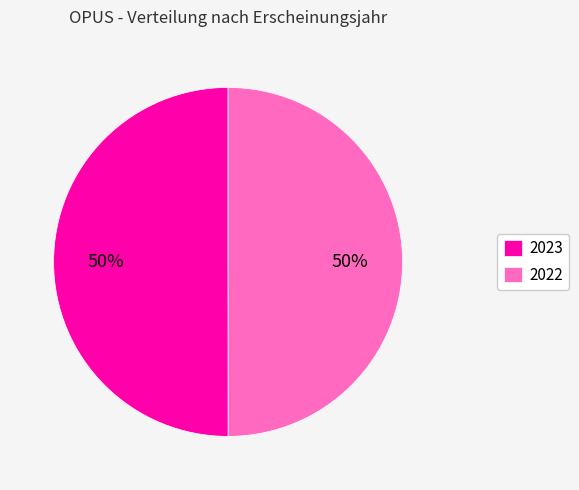

Approximately how many times larger is the value at 2023 compared to 2022?

1.0